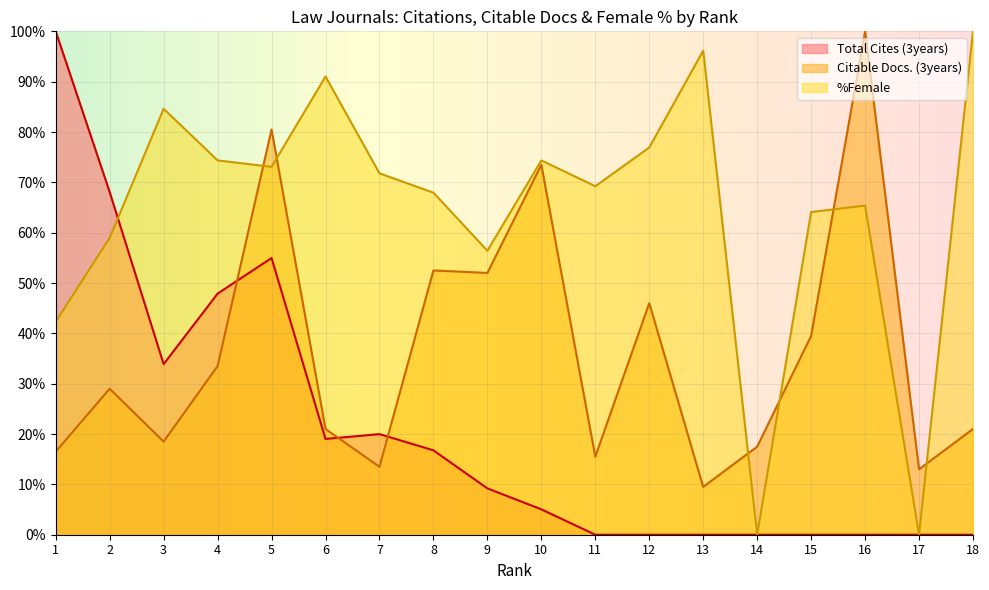

List the labels in order of Citable Docs. (3years) value, largest first.

16, 5, 10, 8, 9, 12, 15, 4, 2, 6, 18, 3, 14, 1, 11, 7, 17, 13